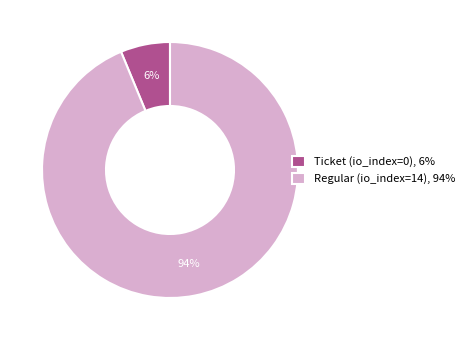

True or false: Ticket (io_index=0) accounts for 1% of the total.

False